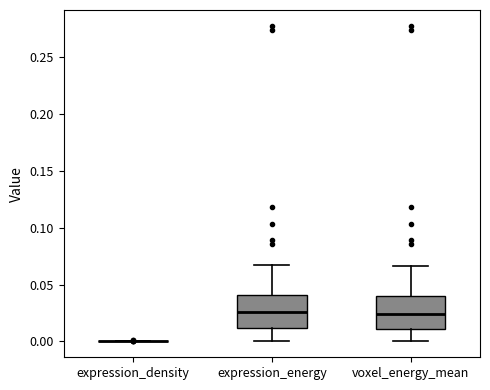

Reading left to right, transcribe this box plot: for each box, give where its median line is, the range the box spans, and where its two whiskers end, as read against the y-axis. The values are not printed on the chart, so give them approximately, as read against the axis.

expression_density: box collapsed to a line at 0.000, whiskers 0.000 to 0.000
expression_energy: median 0.025, box 0.010 to 0.040, whiskers 0.000 to 0.065
voxel_energy_mean: median 0.025, box 0.010 to 0.040, whiskers 0.000 to 0.065